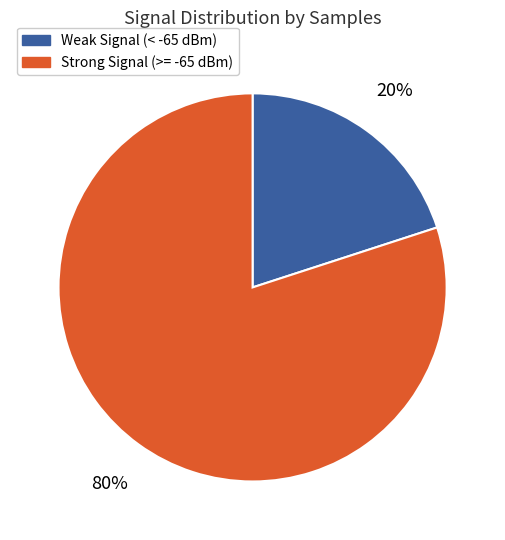

Is there any slice that represents more than half of the pie?

Yes